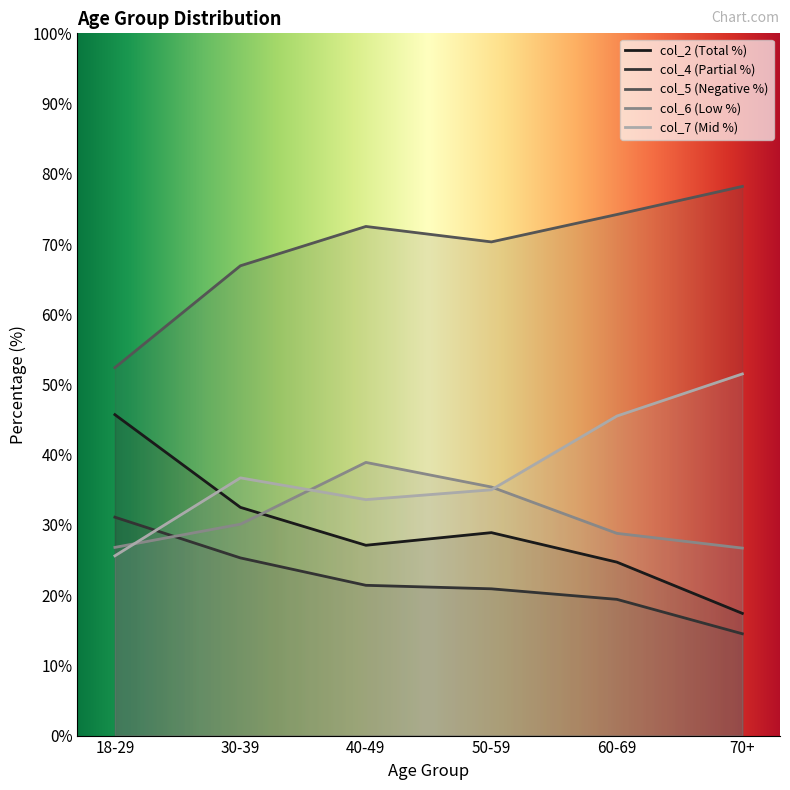

Is the value of col_7 at 70+ greater than the value of col_6 at 60-69?

Yes